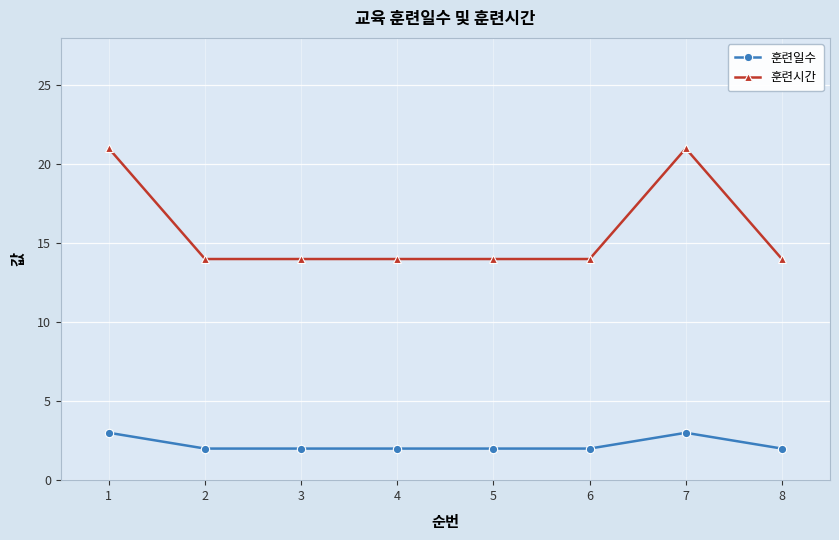

Read the 훈련일수 value at 7.

3